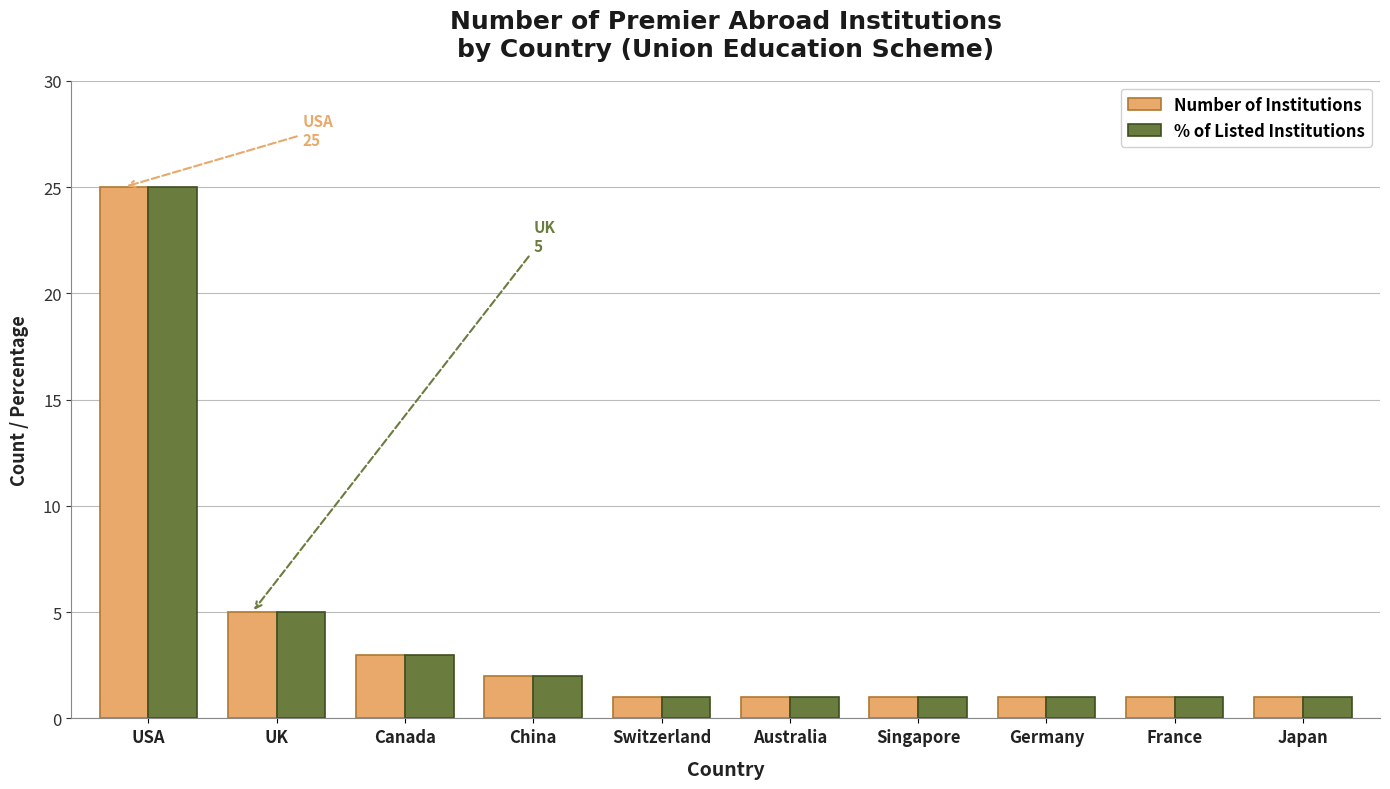

What is the difference between the maximum and minimum values in the % of Listed Institutions series?

24